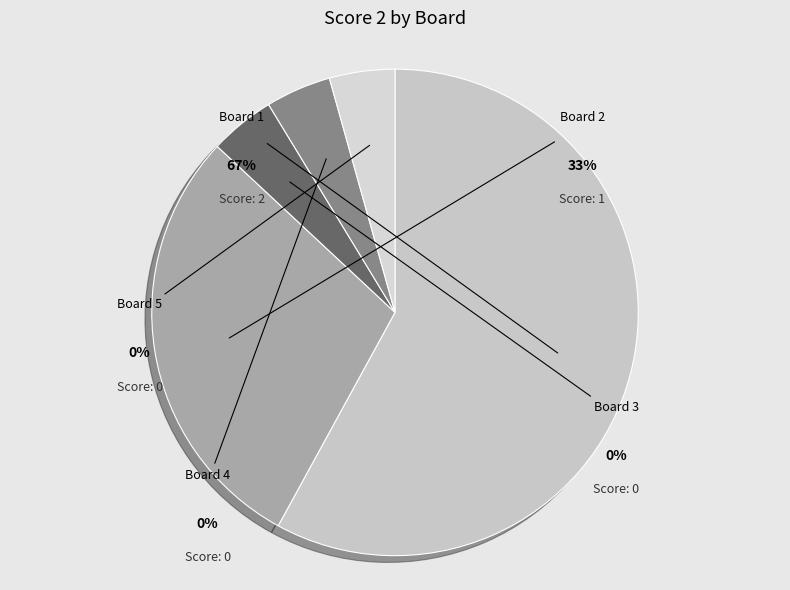

How many slices are in this pie chart?

5